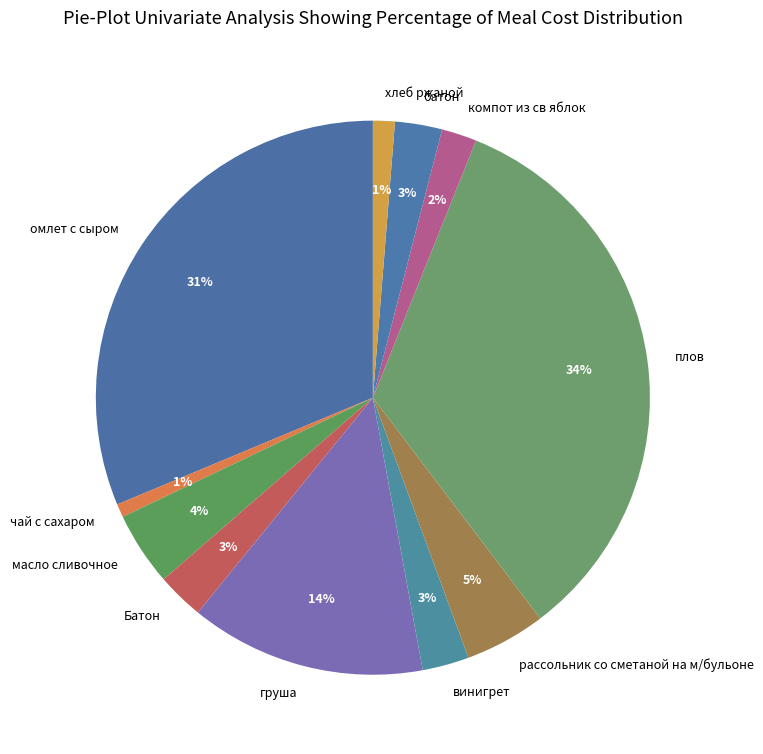

Is there a majority slice in this chart?

No